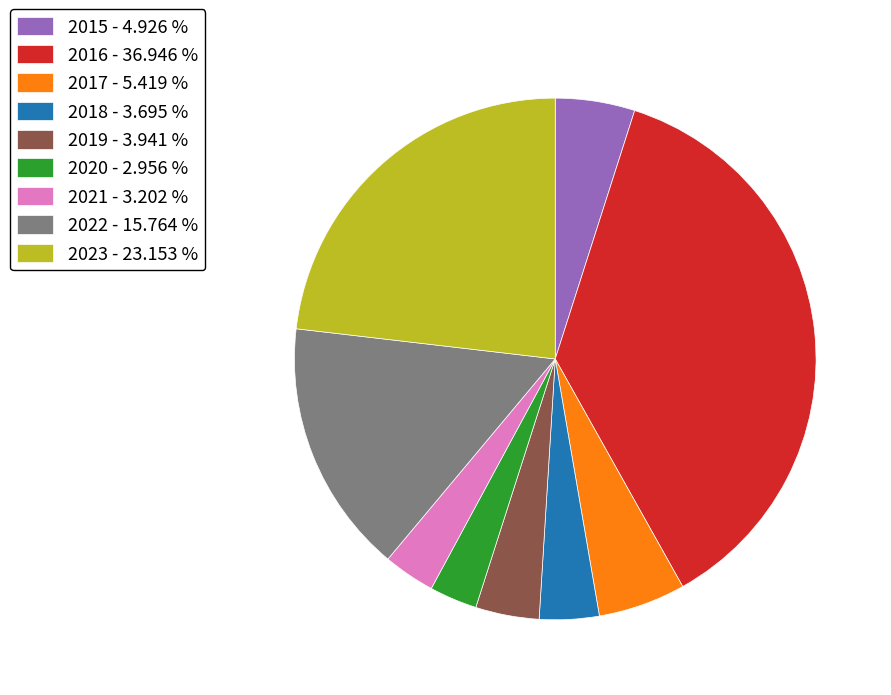

How many slices are in this pie chart?

9